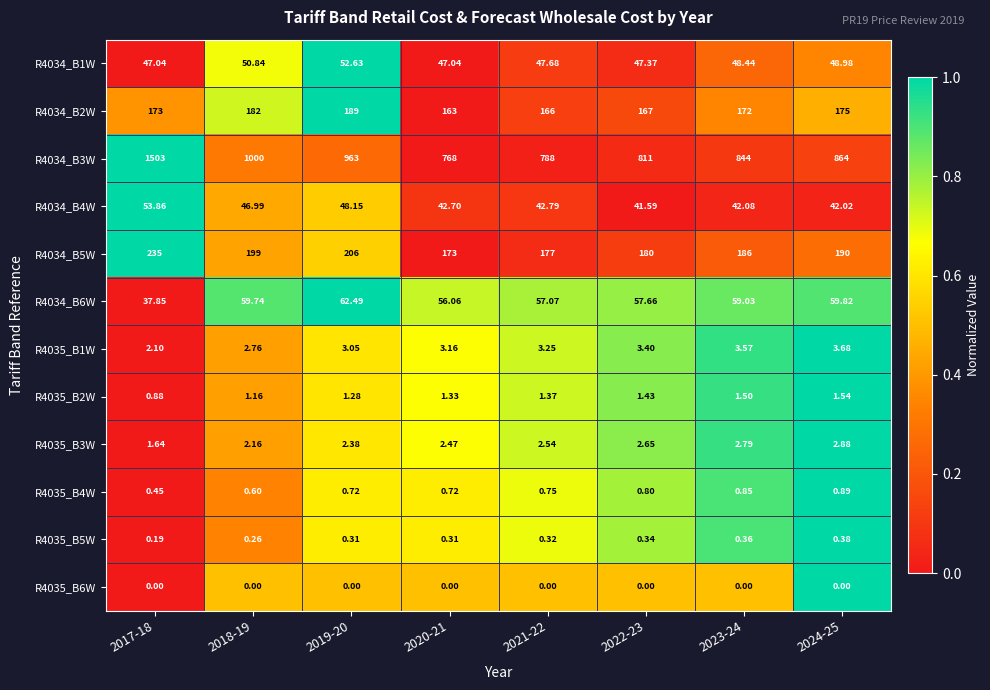

Is the value of R4035_B1W at 2018-19 greater than the value of R4034_B6W at 2019-20?

No